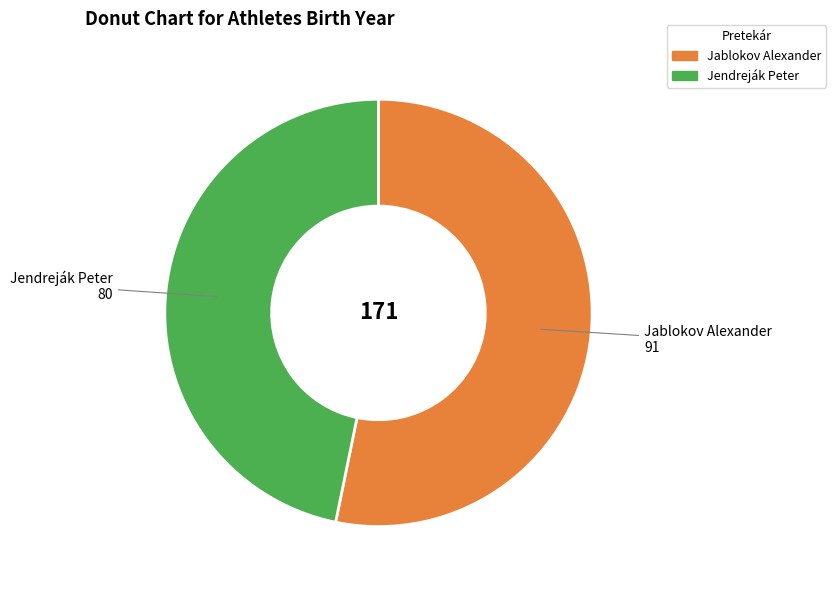

Is Jablokov Alexander the majority of the pie?

Yes